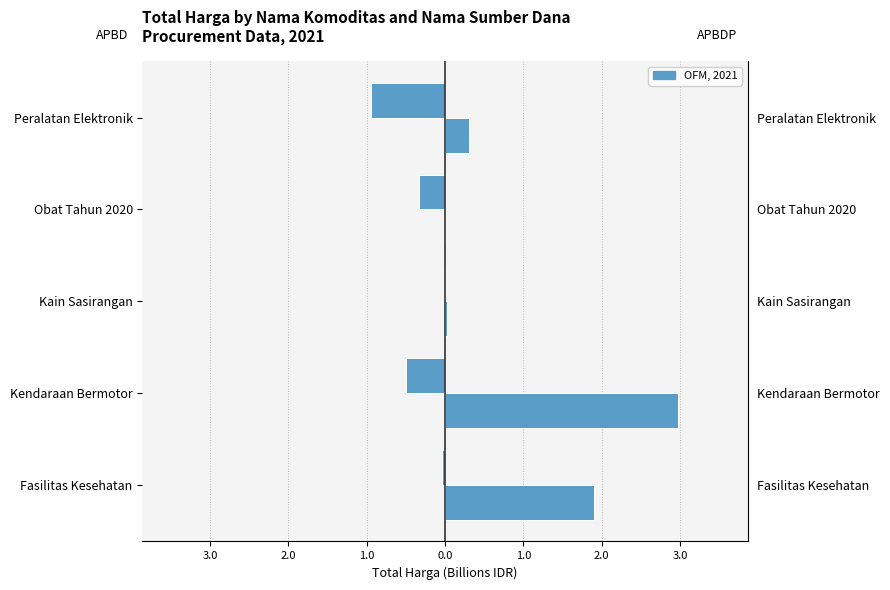

True or false: APBDP has a value of 1.6 at Obat Tahun 2020.

False